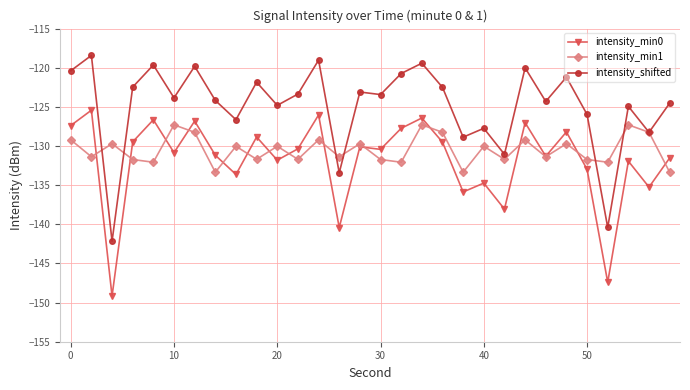

Which series has the largest total across all categories?

intensity_shifted